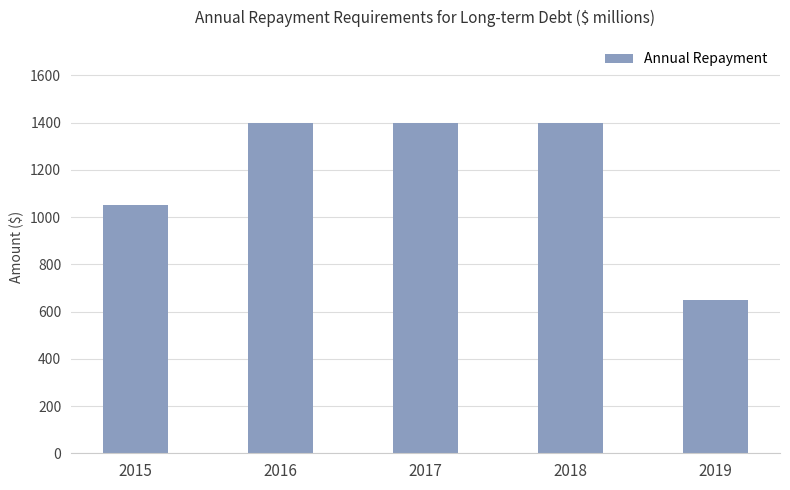

What is the value of the 1st bar from the left?

1050